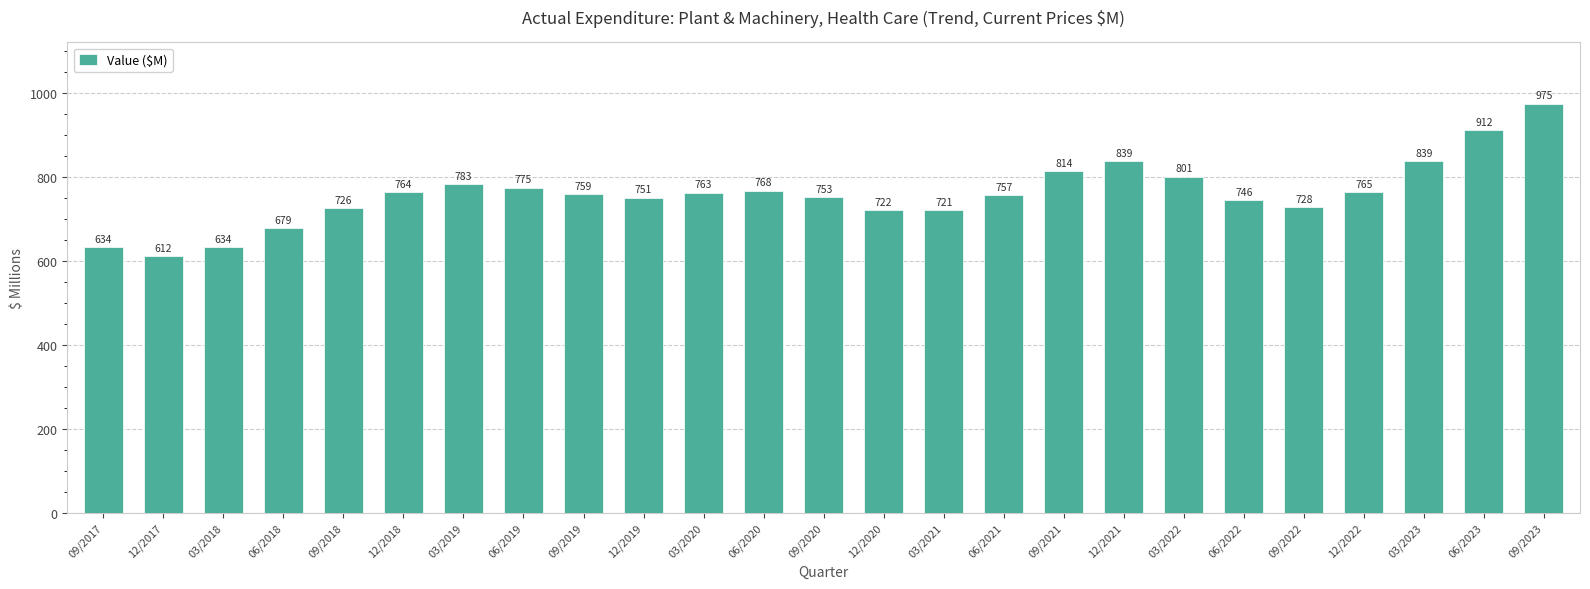

How many data points does each series have?

25